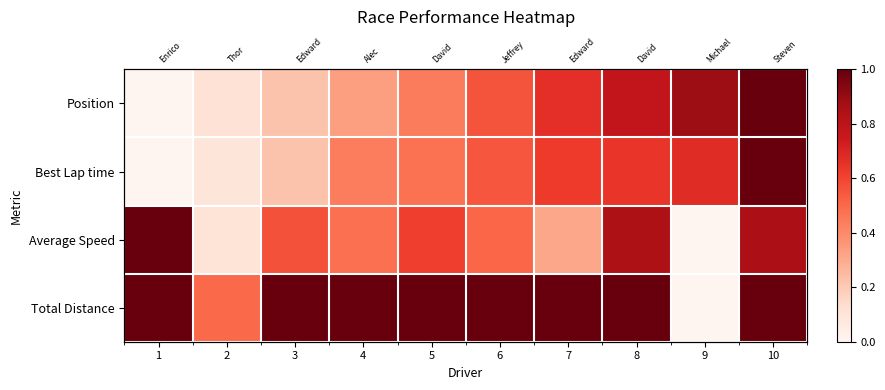

What value does the Total Distance series have at 6?

1.0